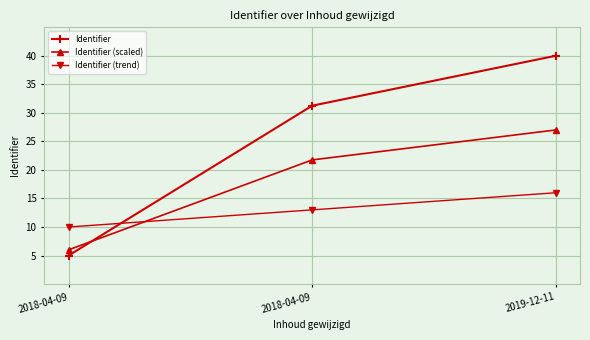

What is the difference between the second highest and minimum values in the Identifier series?

26.2